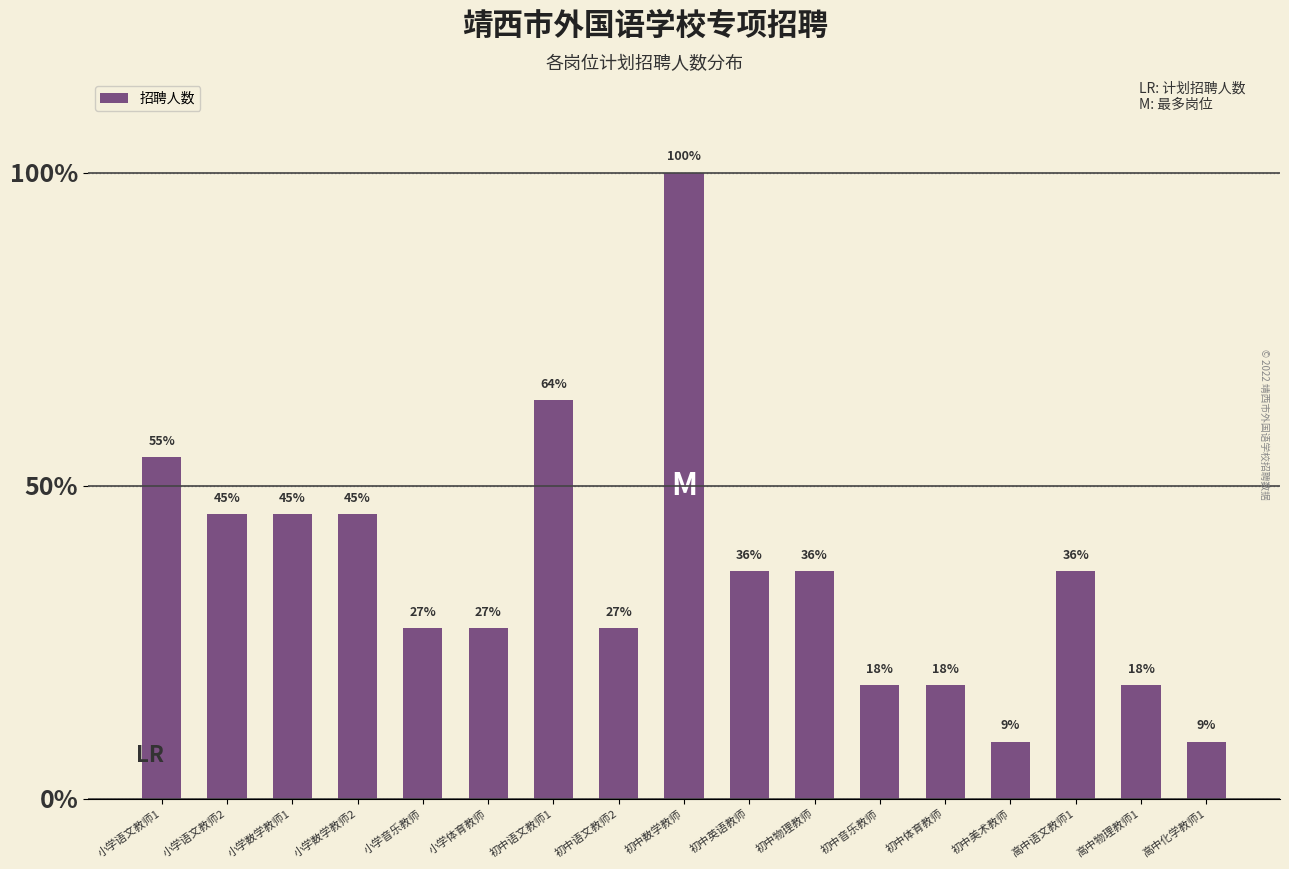

What is the difference between the values at 小学语文教师2 and 初中体育教师?

27.3